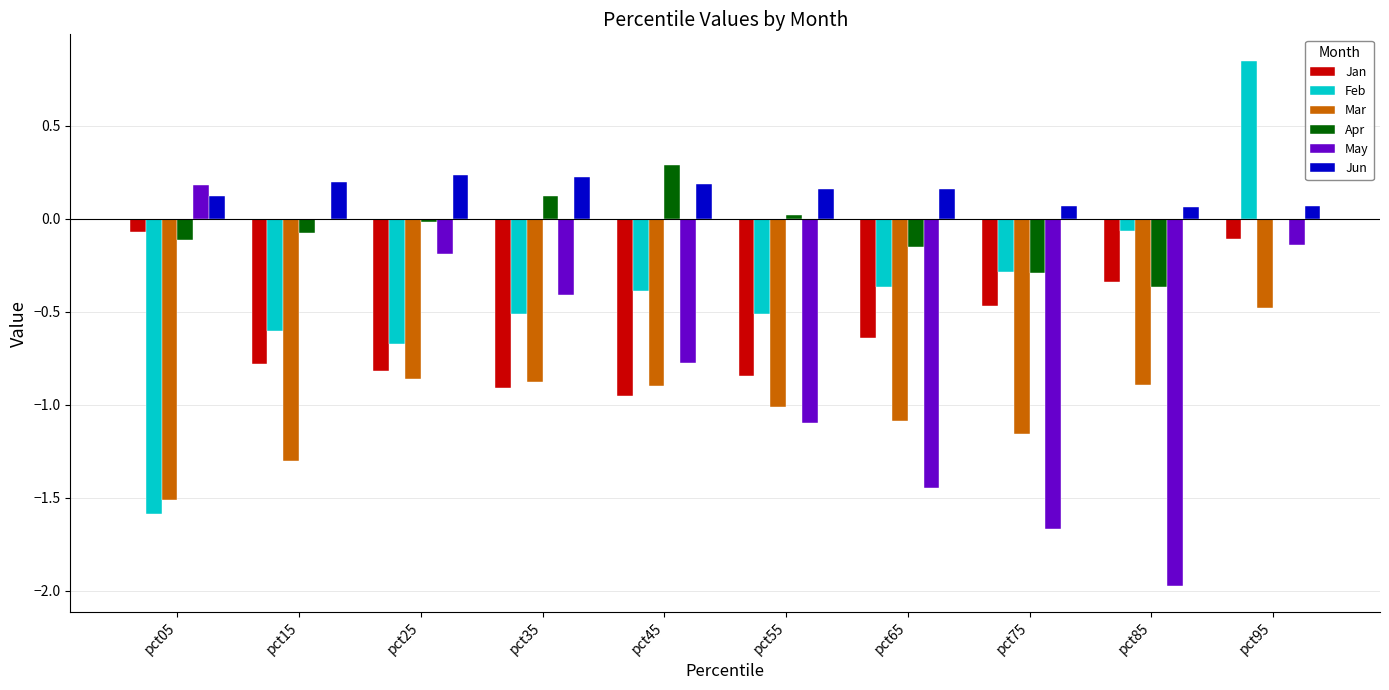

Are the bars grouped side by side (vs. stacked)?

Yes